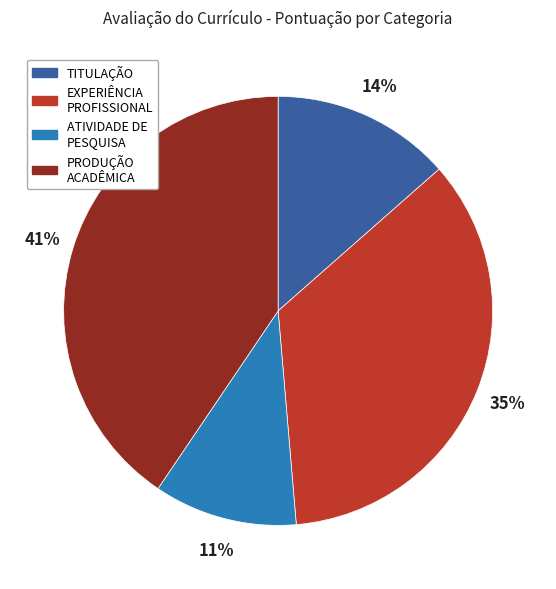

To the nearest percent, what percentage of the pie is TITULAÇÃO?

14%